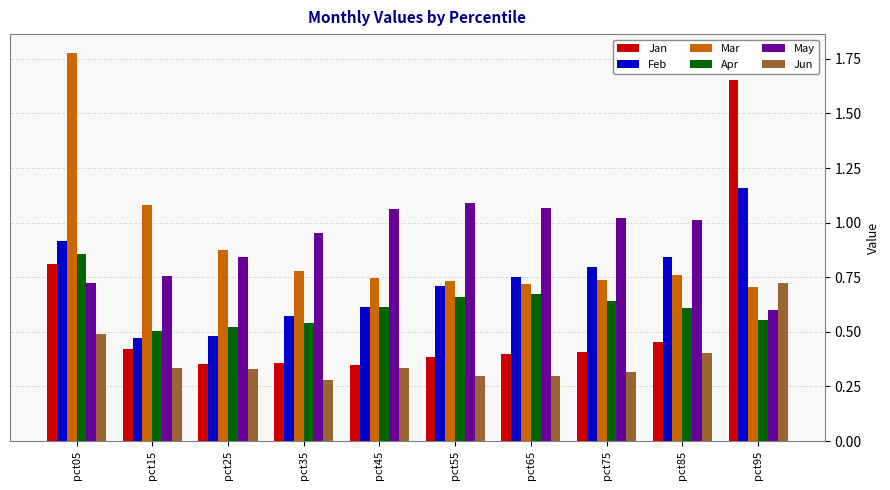

Which series has the largest total across all categories?

May